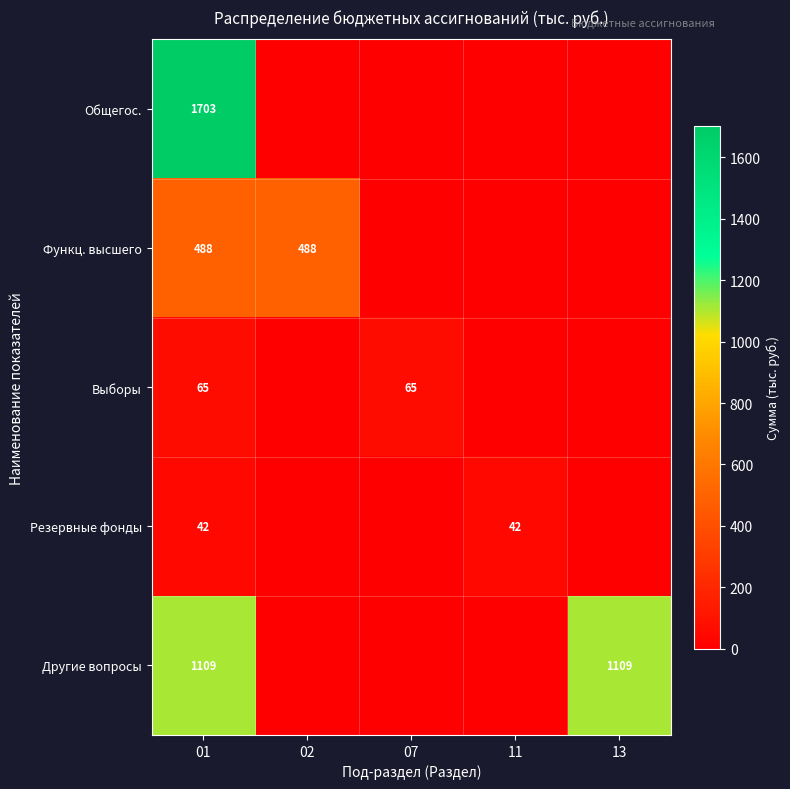

True or false: Функц. высшего has a value of 654 at 01.

False